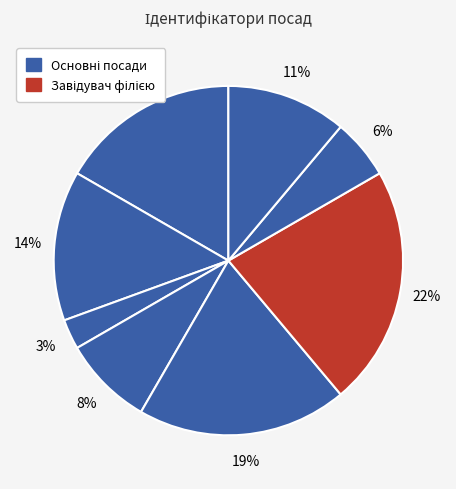

How many segments does this pie chart have?

8